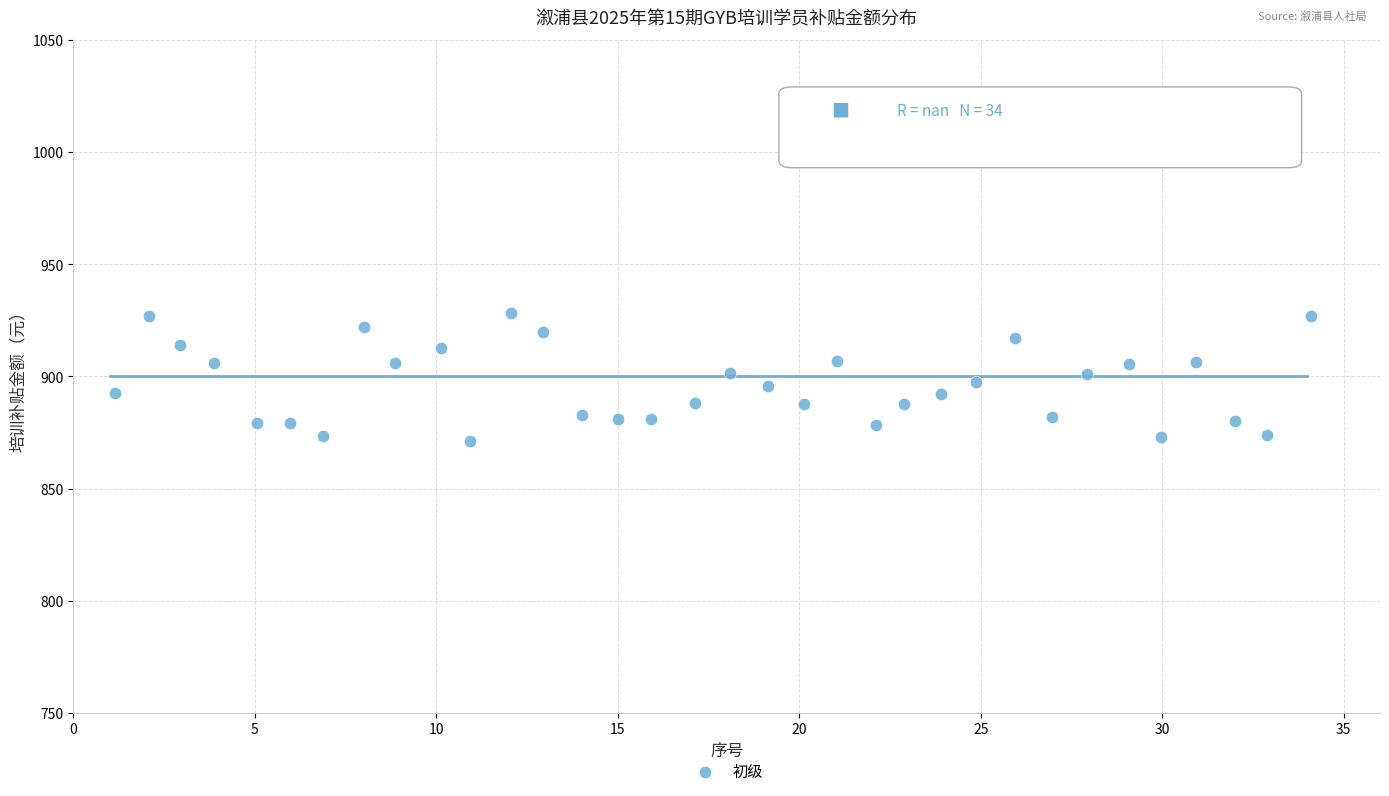

What is the range of Y values (max minus min)?

57.0